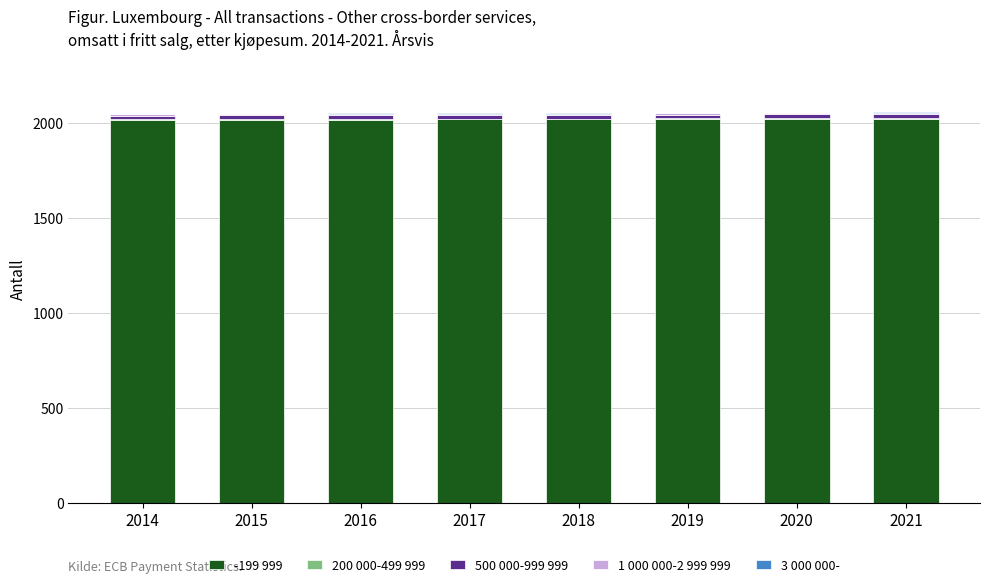

Is it true that -199 999 equals 3260 at 2019?

False